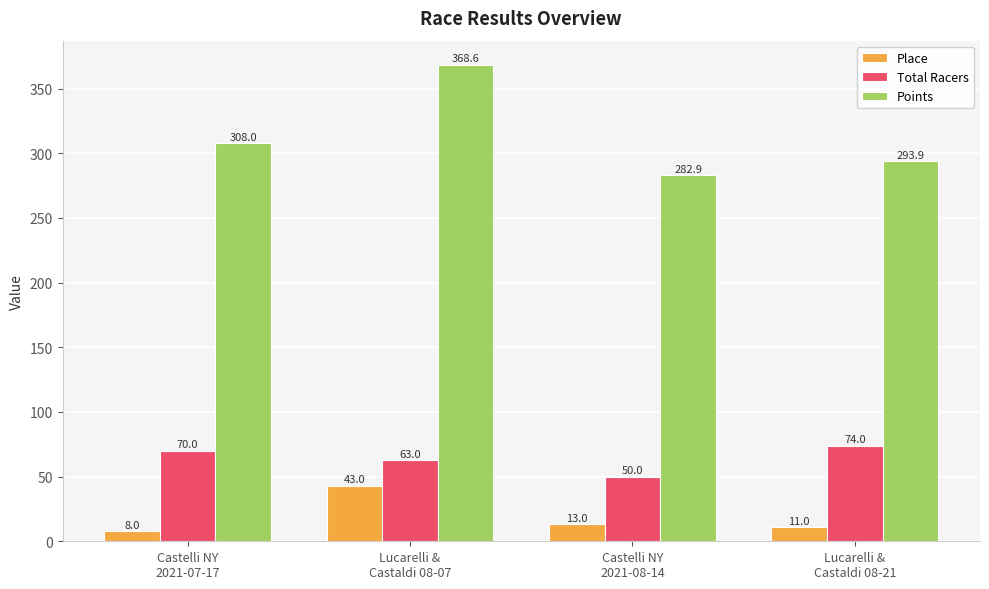

What is the difference between the highest and lowest values at Castelli NY
2021-08-14?

269.9